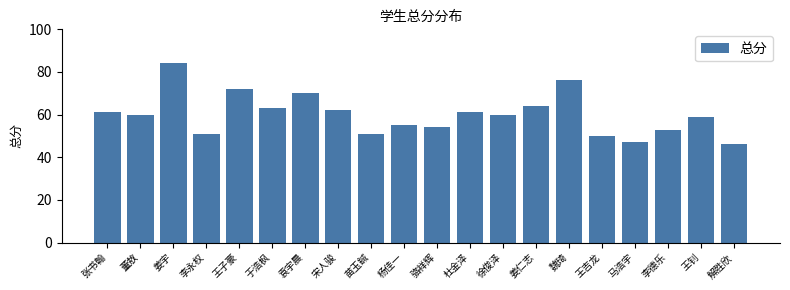

What is the change in value from 董敖 to 袁宇晨?

+10